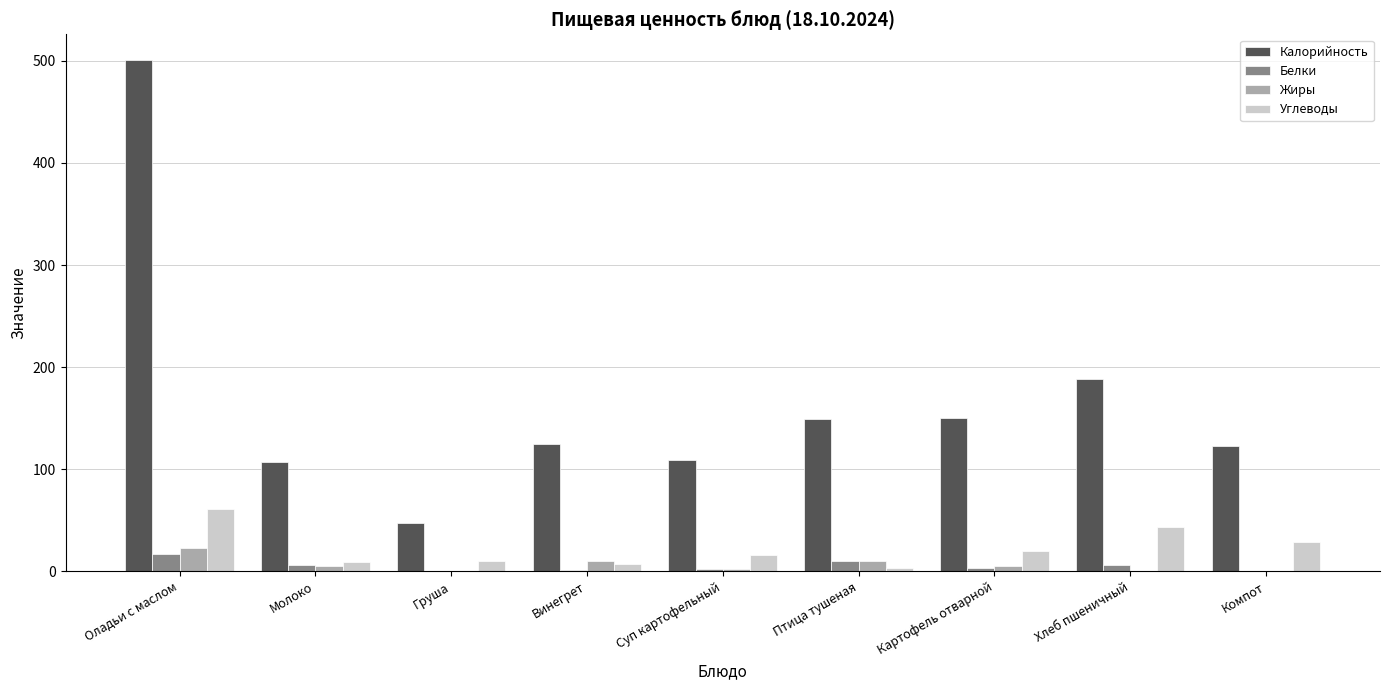

What is the sum of all Белки values?

47.5